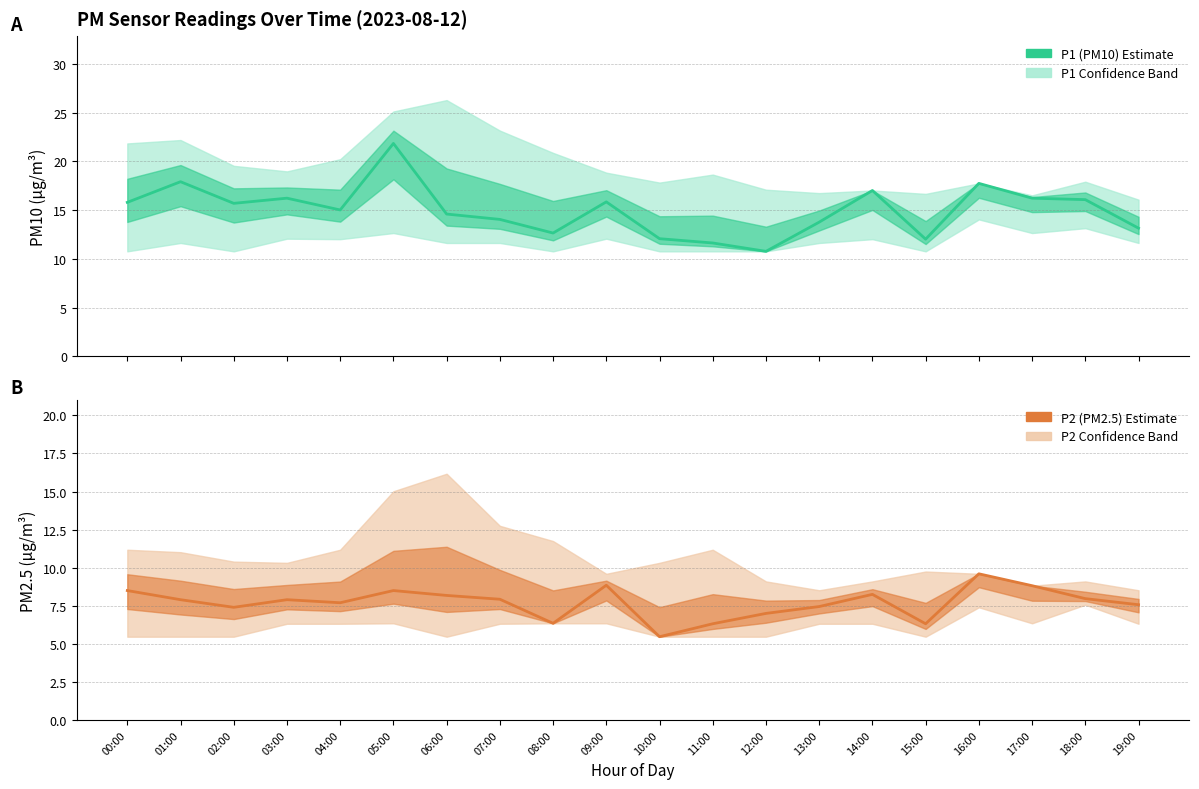

The value of P1 (PM10) at 16:00 is 17.8. True or false?

True